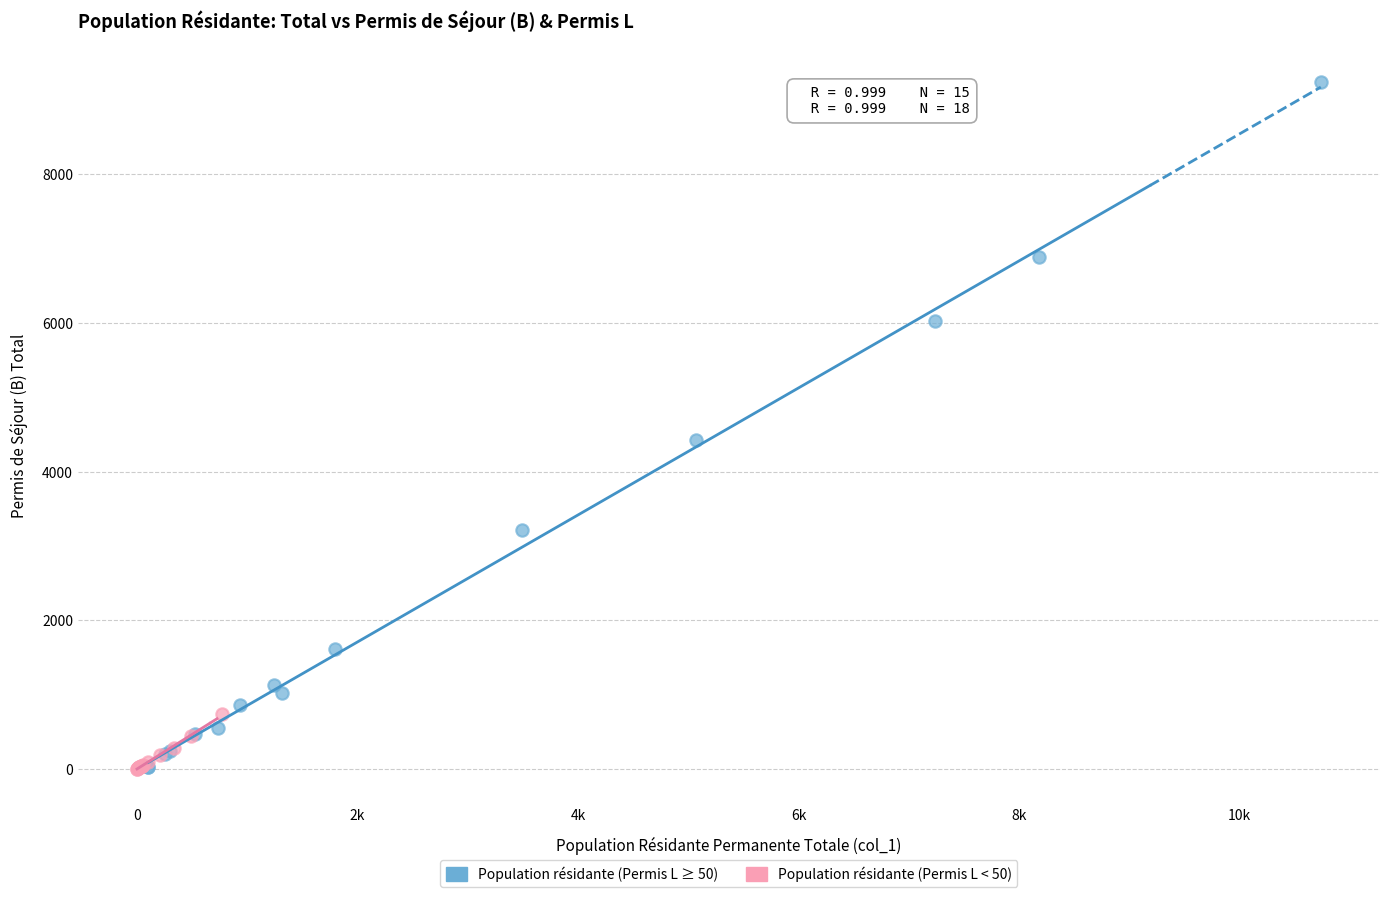

Which series reaches the maximum Y coordinate?

Population résidante (Permis L ≥ 50)